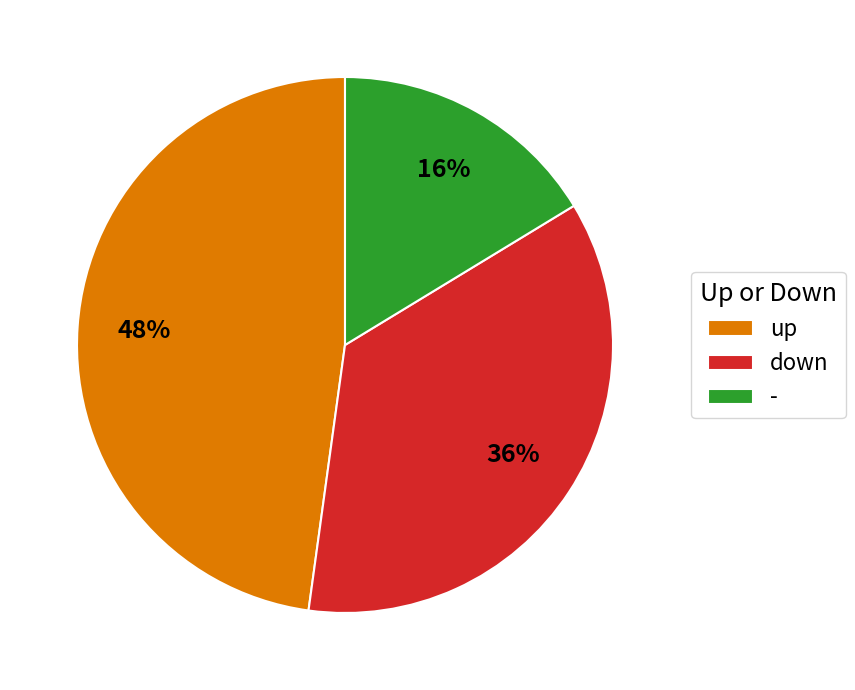

Which has a higher value, - or down?

down